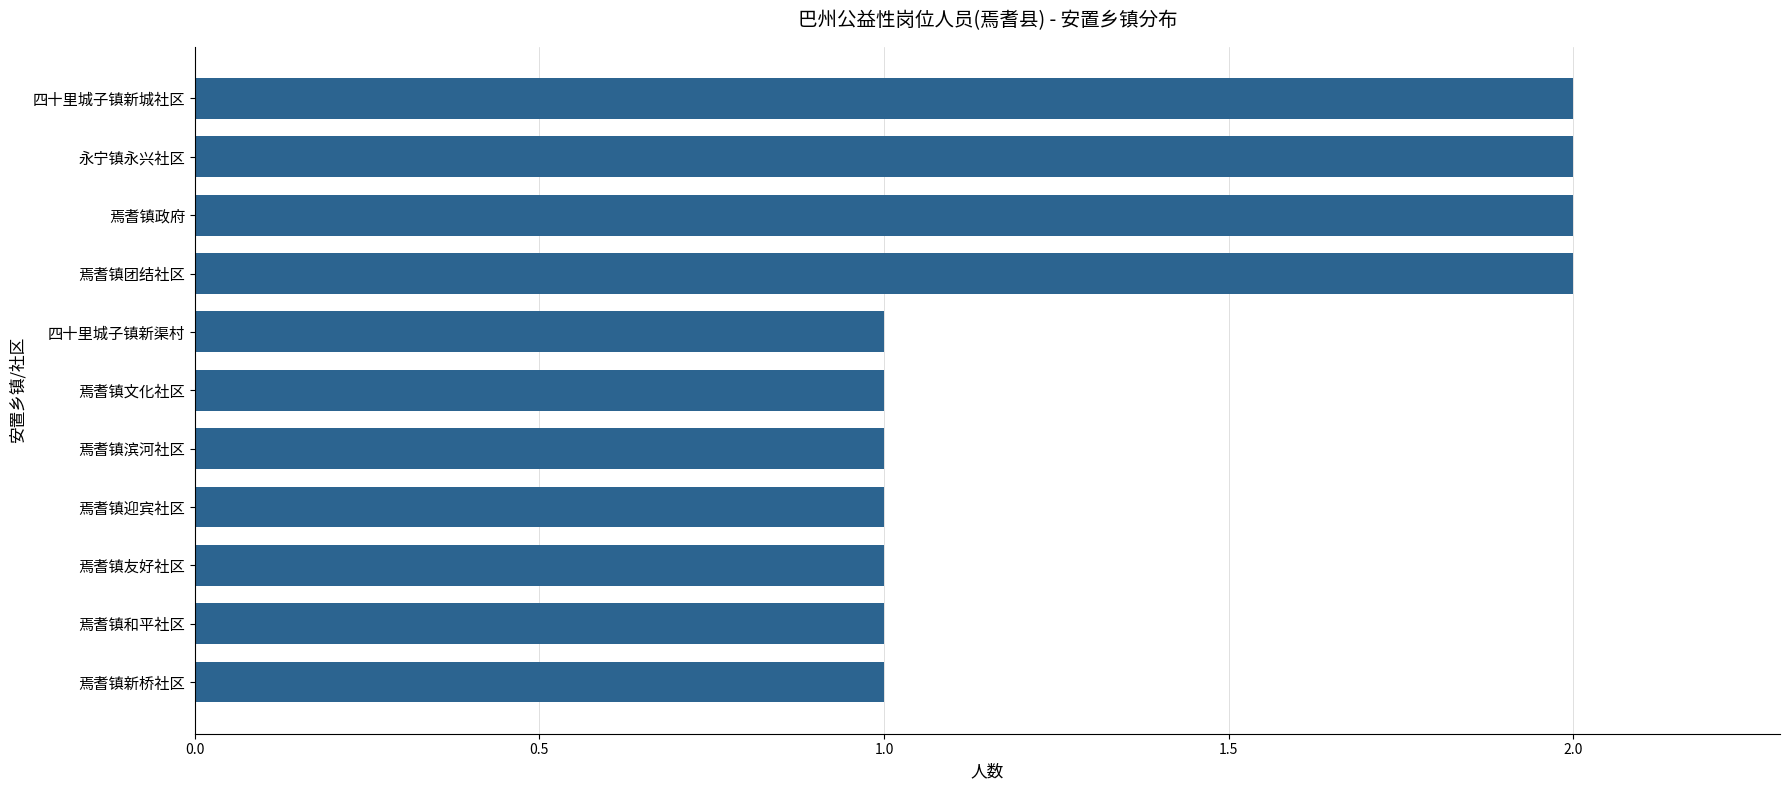

Reading top to bottom, what are all the values shown in this chart?

2	2	2	2	1	1	1	1	1	1	1